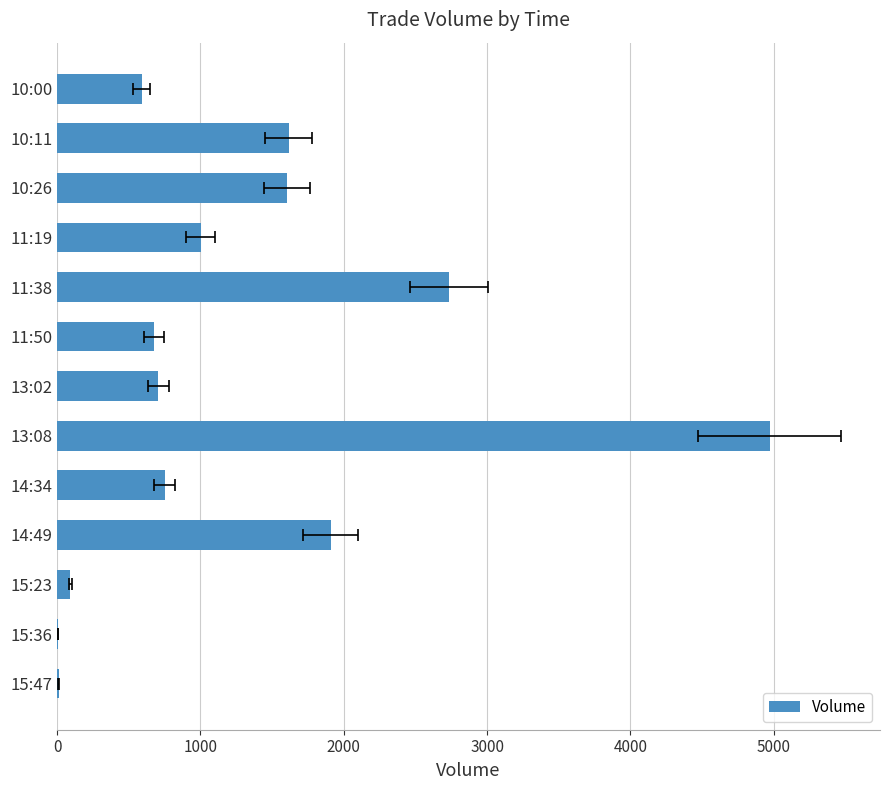

Does the chart contain any negative values?

No